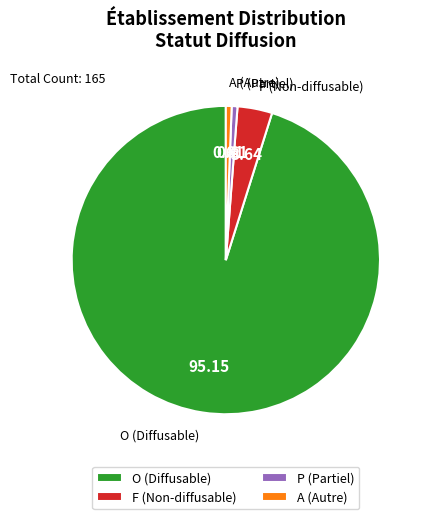

Is the sum of F (Non-diffusable) and O (Diffusable) greater than half?

Yes